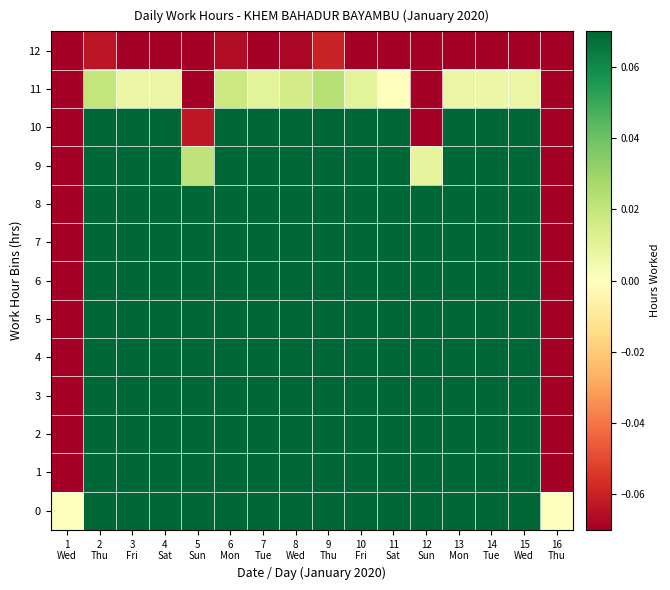

Reading left to right, transcribe all the data shown in this chart.

0: 1
Wed=0.0	2
Thu=0.1	3
Fri=0.1	4
Sat=0.1	5
Sun=0.1	6
Mon=0.1	7
Tue=0.1	8
Wed=0.1	9
Thu=0.1	10
Fri=0.1	11
Sat=0.1	12
Sun=0.1	13
Mon=0.1	14
Tue=0.1	15
Wed=0.1	16
Thu=0.0
1: 1
Wed=-0.1	2
Thu=0.1	3
Fri=0.1	4
Sat=0.1	5
Sun=0.1	6
Mon=0.1	7
Tue=0.1	8
Wed=0.1	9
Thu=0.1	10
Fri=0.1	11
Sat=0.1	12
Sun=0.1	13
Mon=0.1	14
Tue=0.1	15
Wed=0.1	16
Thu=-0.1
2: 1
Wed=-0.1	2
Thu=0.1	3
Fri=0.1	4
Sat=0.1	5
Sun=0.1	6
Mon=0.1	7
Tue=0.1	8
Wed=0.1	9
Thu=0.1	10
Fri=0.1	11
Sat=0.1	12
Sun=0.1	13
Mon=0.1	14
Tue=0.1	15
Wed=0.1	16
Thu=-0.1
3: 1
Wed=-0.1	2
Thu=0.1	3
Fri=0.1	4
Sat=0.1	5
Sun=0.1	6
Mon=0.1	7
Tue=0.1	8
Wed=0.1	9
Thu=0.1	10
Fri=0.1	11
Sat=0.1	12
Sun=0.1	13
Mon=0.1	14
Tue=0.1	15
Wed=0.1	16
Thu=-0.1
4: 1
Wed=-0.1	2
Thu=0.1	3
Fri=0.1	4
Sat=0.1	5
Sun=0.1	6
Mon=0.1	7
Tue=0.1	8
Wed=0.1	9
Thu=0.1	10
Fri=0.1	11
Sat=0.1	12
Sun=0.1	13
Mon=0.1	14
Tue=0.1	15
Wed=0.1	16
Thu=-0.1
5: 1
Wed=-0.1	2
Thu=0.1	3
Fri=0.1	4
Sat=0.1	5
Sun=0.1	6
Mon=0.1	7
Tue=0.1	8
Wed=0.1	9
Thu=0.1	10
Fri=0.1	11
Sat=0.1	12
Sun=0.1	13
Mon=0.1	14
Tue=0.1	15
Wed=0.1	16
Thu=-0.1
6: 1
Wed=-0.1	2
Thu=0.1	3
Fri=0.1	4
Sat=0.1	5
Sun=0.1	6
Mon=0.1	7
Tue=0.1	8
Wed=0.1	9
Thu=0.1	10
Fri=0.1	11
Sat=0.1	12
Sun=0.1	13
Mon=0.1	14
Tue=0.1	15
Wed=0.1	16
Thu=-0.1
7: 1
Wed=-0.1	2
Thu=0.1	3
Fri=0.1	4
Sat=0.1	5
Sun=0.1	6
Mon=0.1	7
Tue=0.1	8
Wed=0.1	9
Thu=0.1	10
Fri=0.1	11
Sat=0.1	12
Sun=0.1	13
Mon=0.1	14
Tue=0.1	15
Wed=0.1	16
Thu=-0.1
8: 1
Wed=-0.1	2
Thu=0.1	3
Fri=0.1	4
Sat=0.1	5
Sun=0.1	6
Mon=0.1	7
Tue=0.1	8
Wed=0.1	9
Thu=0.1	10
Fri=0.1	11
Sat=0.1	12
Sun=0.1	13
Mon=0.1	14
Tue=0.1	15
Wed=0.1	16
Thu=-0.1
9: 1
Wed=-0.1	2
Thu=0.1	3
Fri=0.1	4
Sat=0.1	5
Sun=0.0	6
Mon=0.1	7
Tue=0.1	8
Wed=0.1	9
Thu=0.1	10
Fri=0.1	11
Sat=0.1	12
Sun=0.0	13
Mon=0.1	14
Tue=0.1	15
Wed=0.1	16
Thu=-0.1
10: 1
Wed=-0.1	2
Thu=0.1	3
Fri=0.1	4
Sat=0.1	5
Sun=-0.1	6
Mon=0.1	7
Tue=0.1	8
Wed=0.1	9
Thu=0.1	10
Fri=0.1	11
Sat=0.1	12
Sun=-0.1	13
Mon=0.1	14
Tue=0.1	15
Wed=0.1	16
Thu=-0.1
11: 1
Wed=-0.1	2
Thu=0.0	3
Fri=0.0	4
Sat=0.0	5
Sun=-0.1	6
Mon=0.0	7
Tue=0.0	8
Wed=0.0	9
Thu=0.0	10
Fri=0.0	11
Sat=0.0	12
Sun=-0.1	13
Mon=0.0	14
Tue=0.0	15
Wed=0.0	16
Thu=-0.1
12: 1
Wed=-0.1	2
Thu=-0.1	3
Fri=-0.1	4
Sat=-0.1	5
Sun=-0.1	6
Mon=-0.1	7
Tue=-0.1	8
Wed=-0.1	9
Thu=-0.1	10
Fri=-0.1	11
Sat=-0.1	12
Sun=-0.1	13
Mon=-0.1	14
Tue=-0.1	15
Wed=-0.1	16
Thu=-0.1